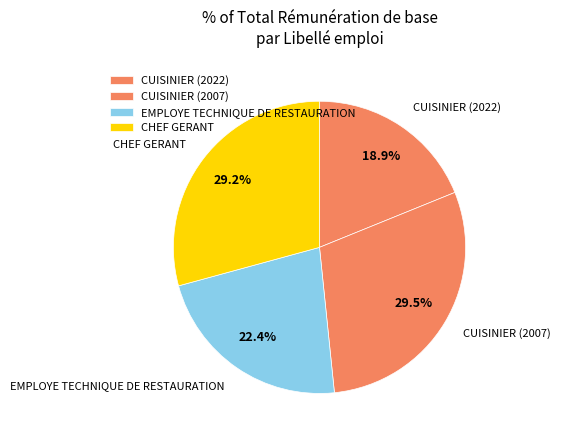

To the nearest percent, what is the difference between the largest and smallest slice percentages?

11%